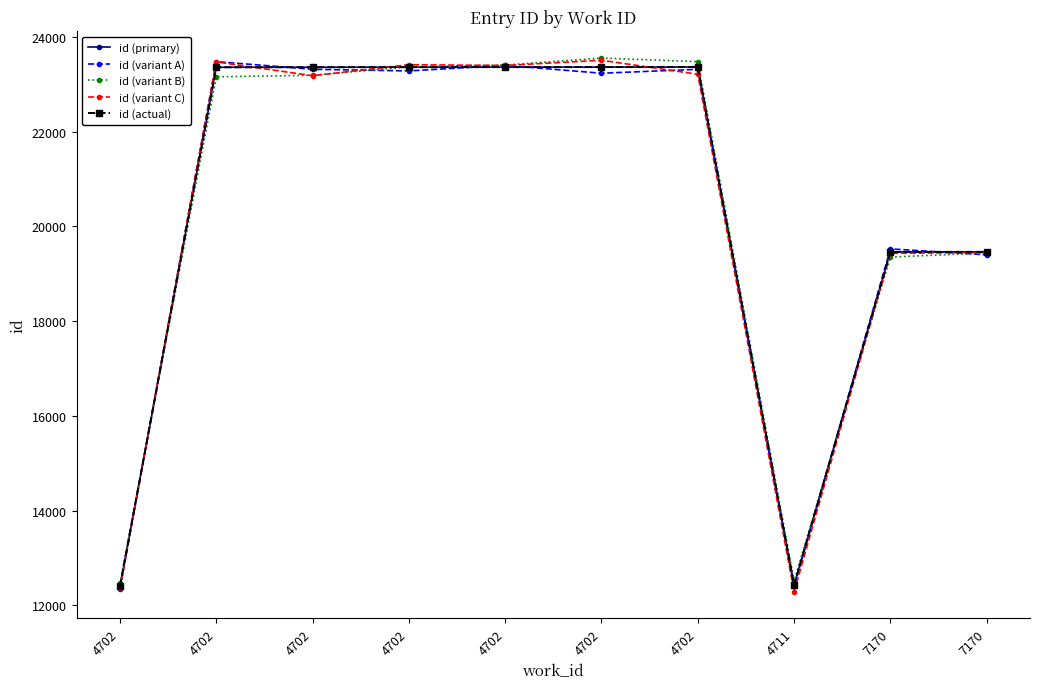

Does the chart have visible grid lines?

No